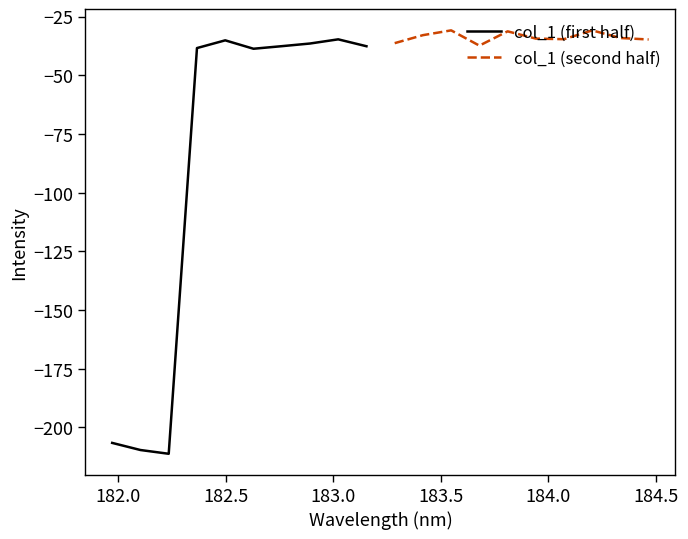

In col_1 (second half), how many points are higher than both neighbors (excluding endpoints)?

3